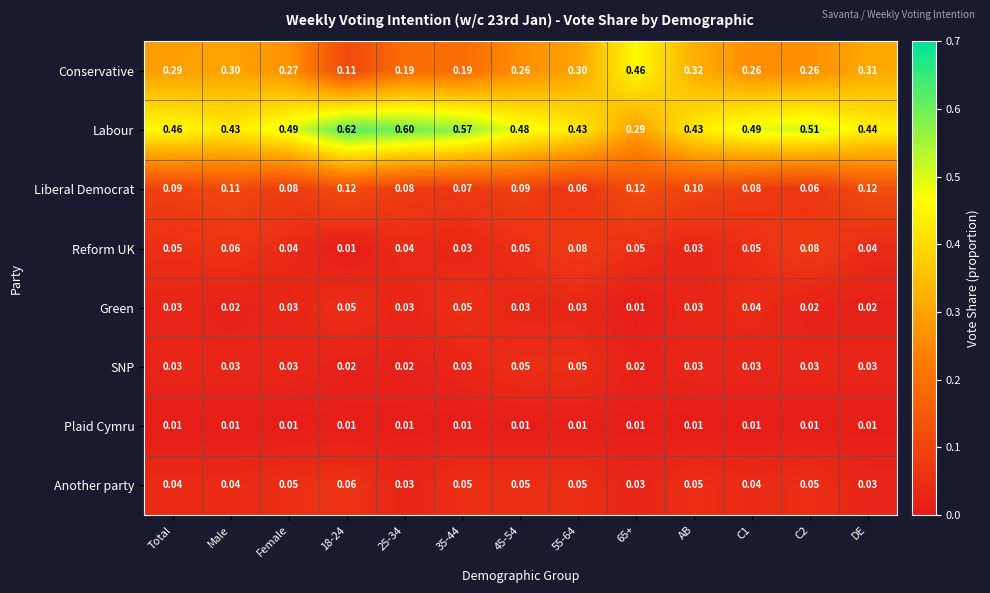

At C2, list the series in order from smallest to largest.

Plaid Cymru, Green, SNP, Another party, Liberal Democrat, Reform UK, Conservative, Labour